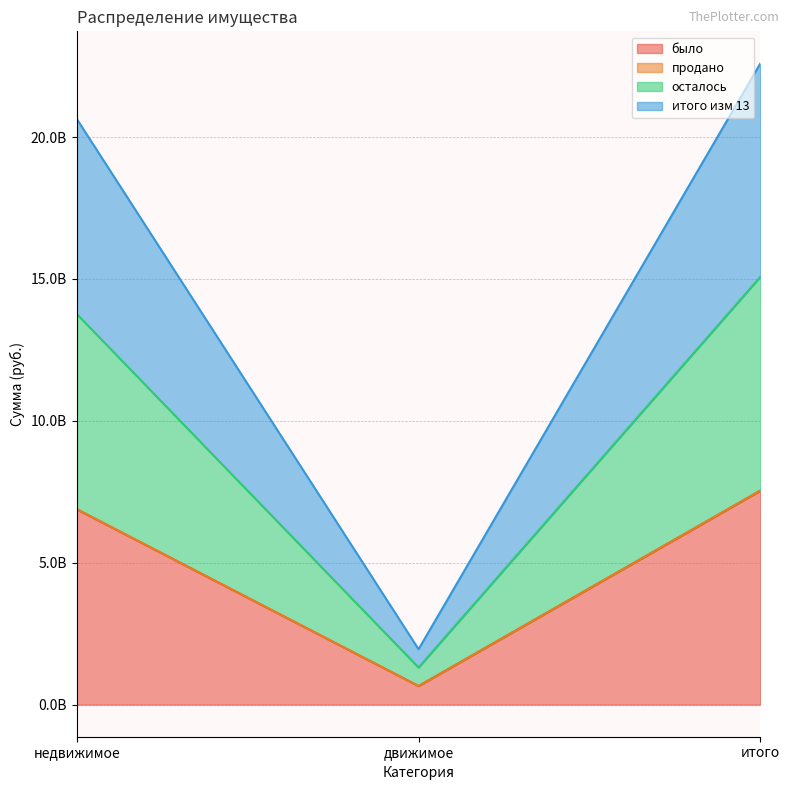

The value of продано at движимое is 656342722. True or false?

True